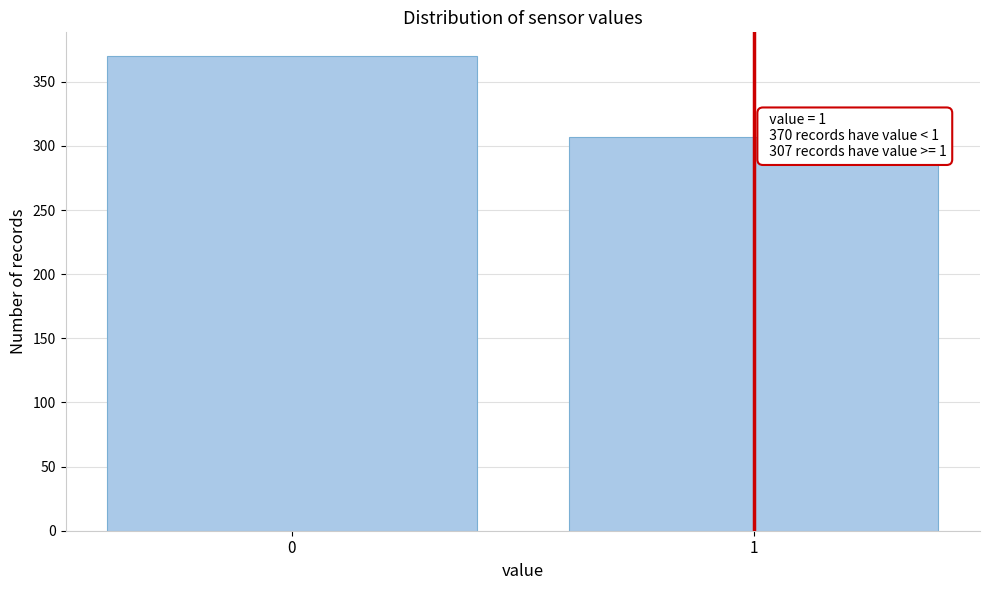

Reading left to right, transcribe all the data shown in this chart.

0=370	1=307